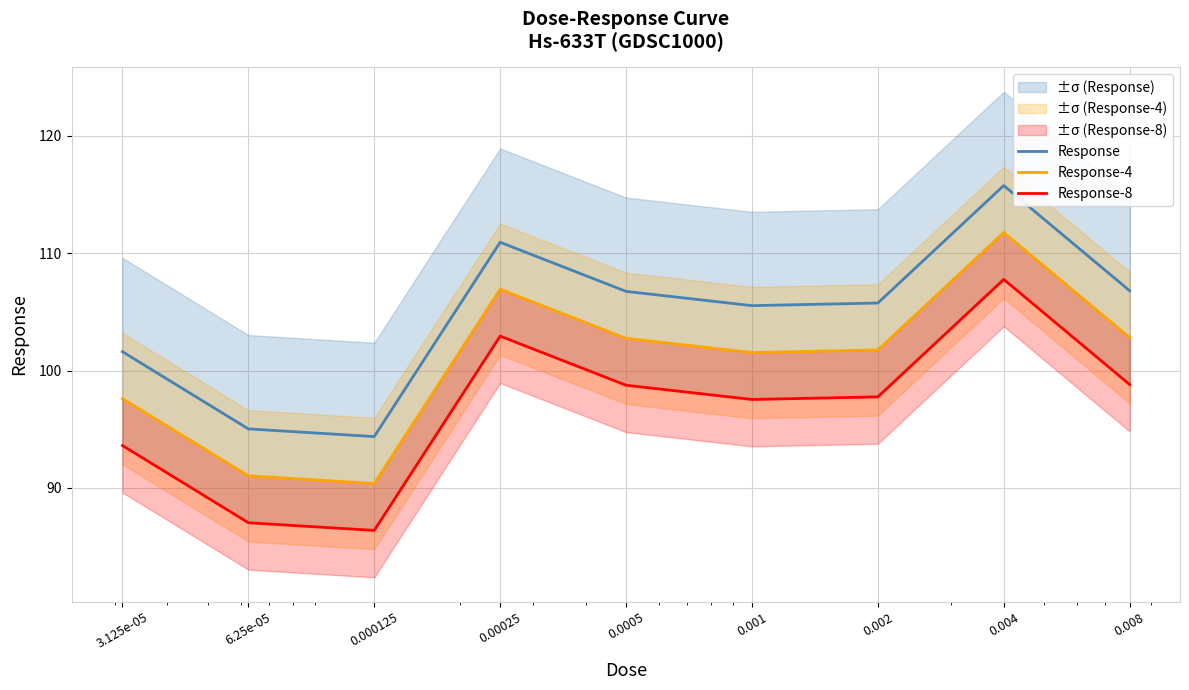

What is the approximate value of Response at 0.002?

105.8